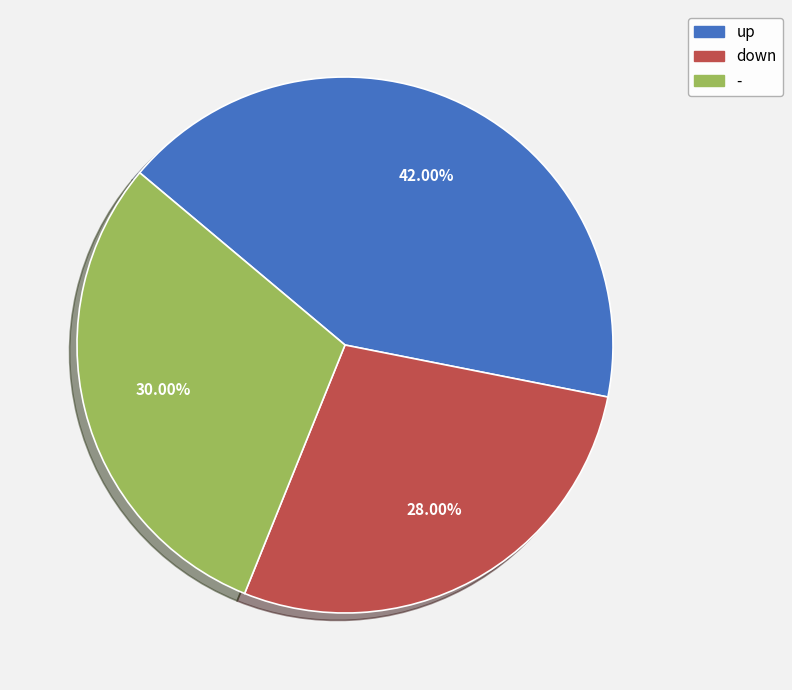

To the nearest percent, what portion does up represent?

42%